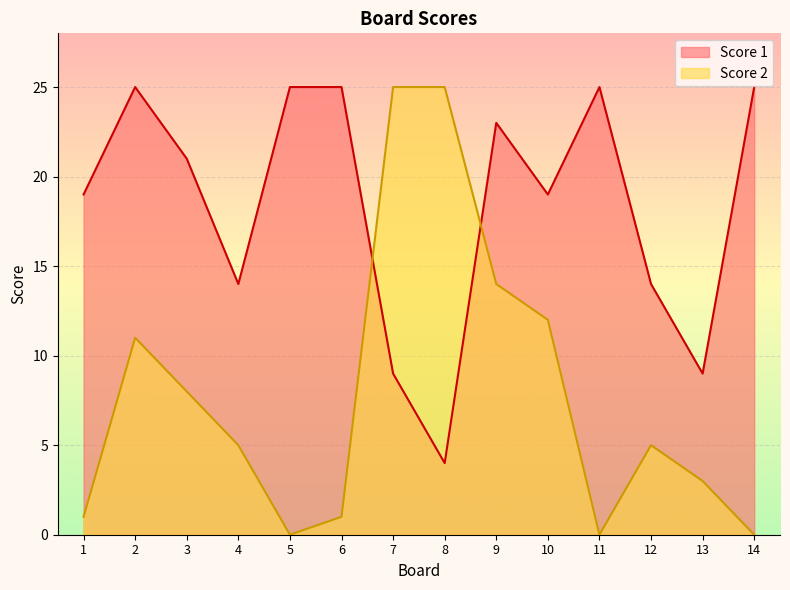

What is the difference between the maximum and minimum values in the Score 1 series?

21